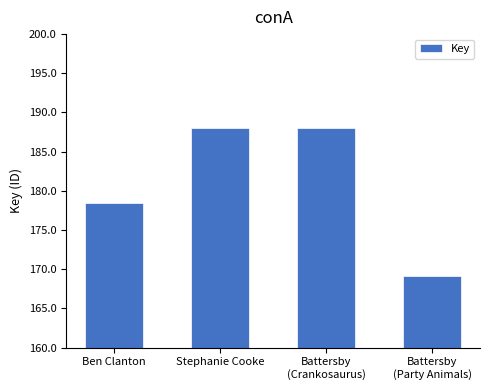

Does the chart contain any negative values?

No